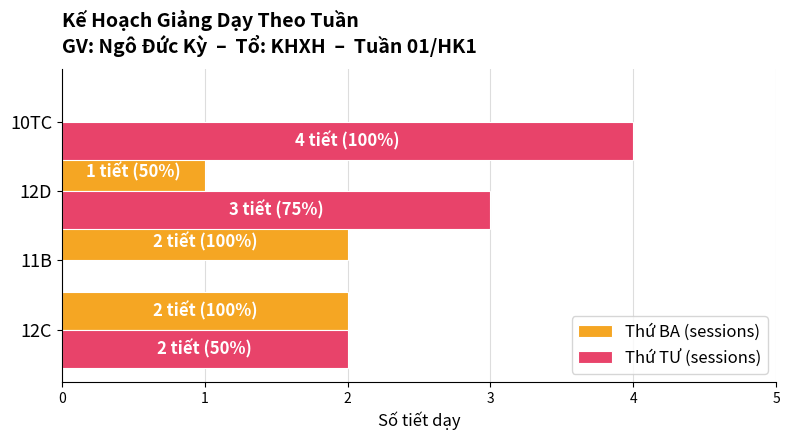

What is the maximum value shown in the chart?

4